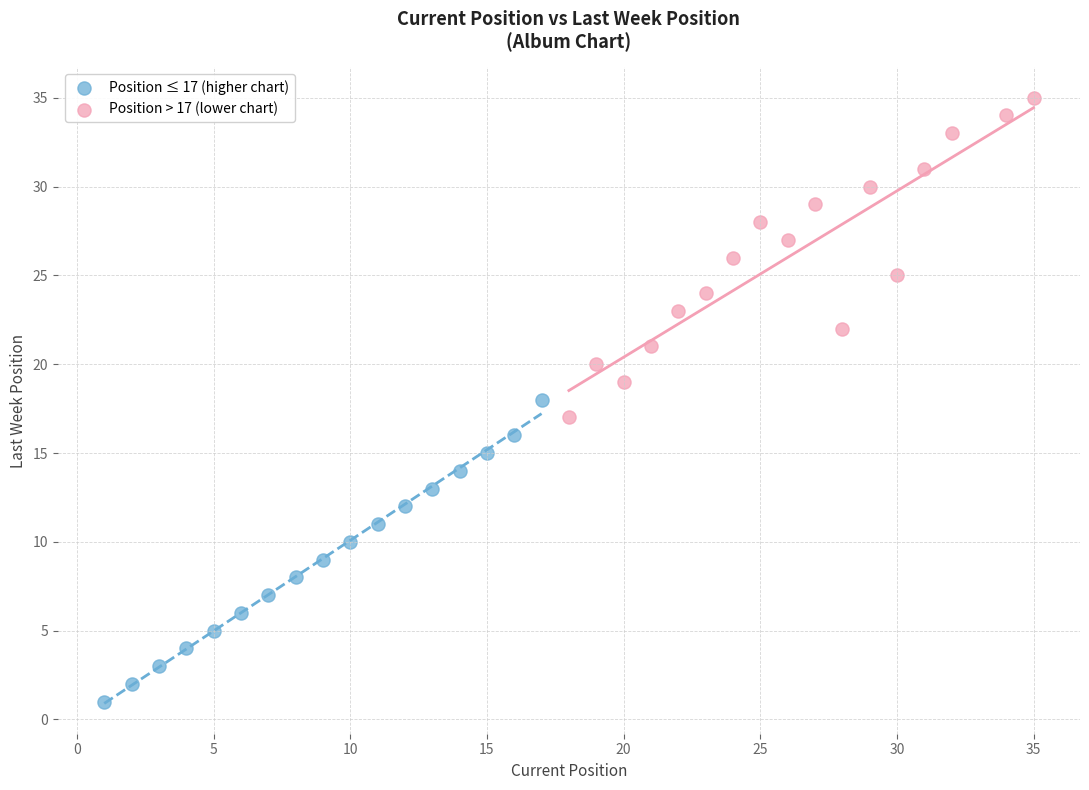

Which series reaches the minimum Y coordinate?

Position ≤ 17 (higher chart)